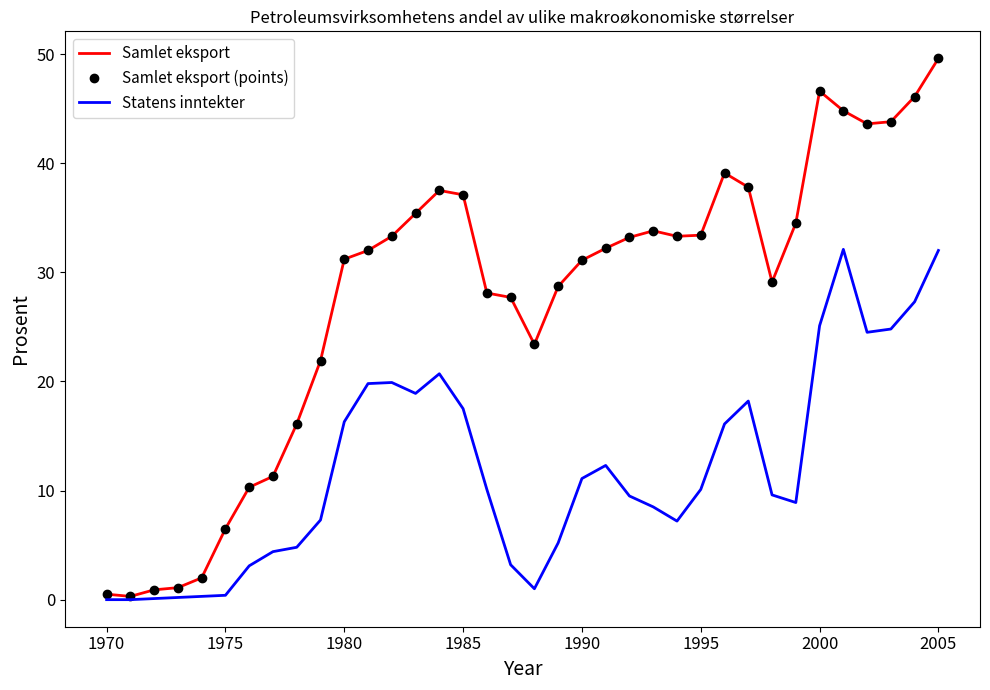

True or false: Samlet eksport and Statens inntekter cross at least once.

False